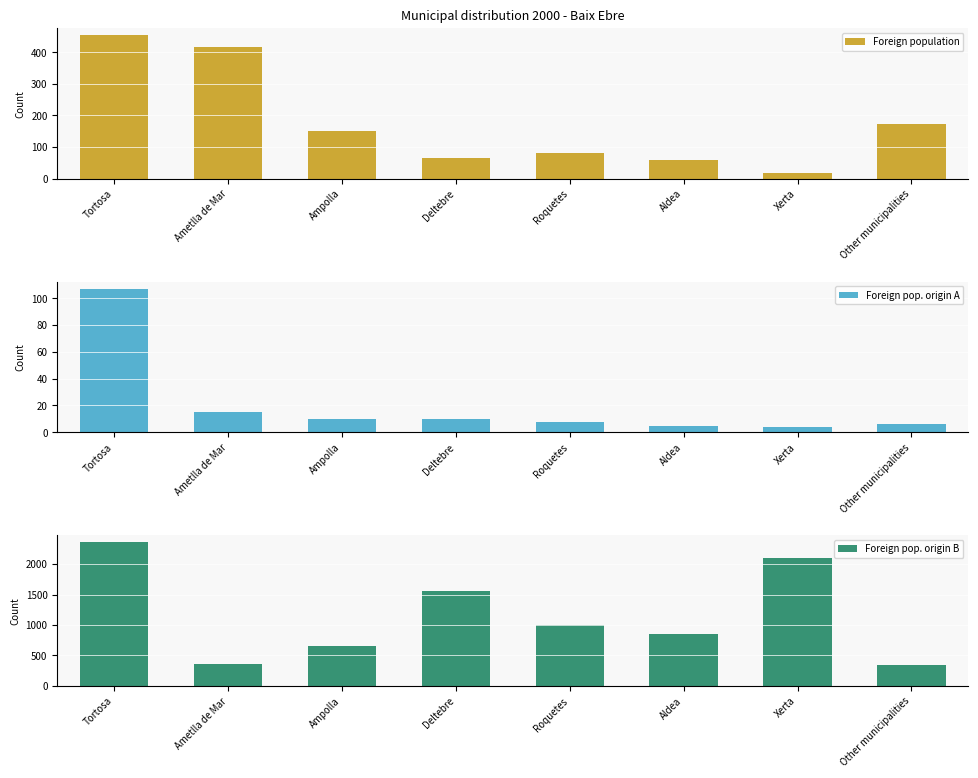

Which category has the highest value in the Foreign pop. origin B series?

Tortosa